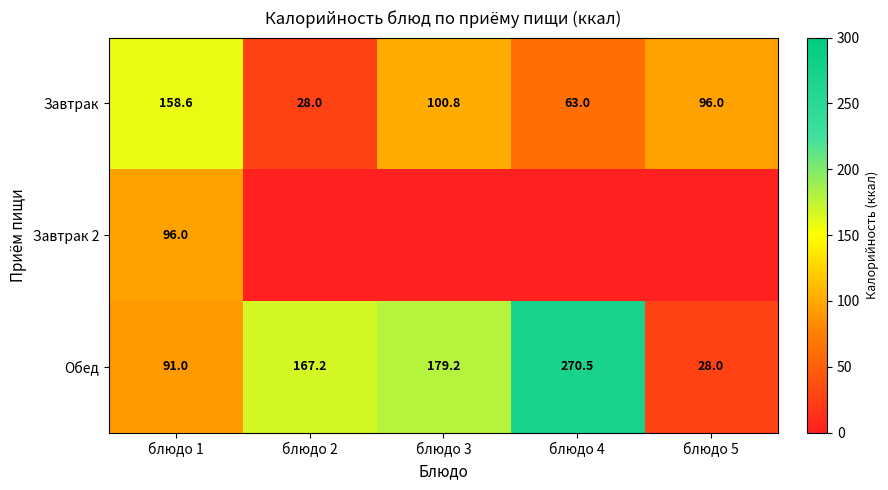

At which label does Завтрак reach its minimum?

блюдо 2